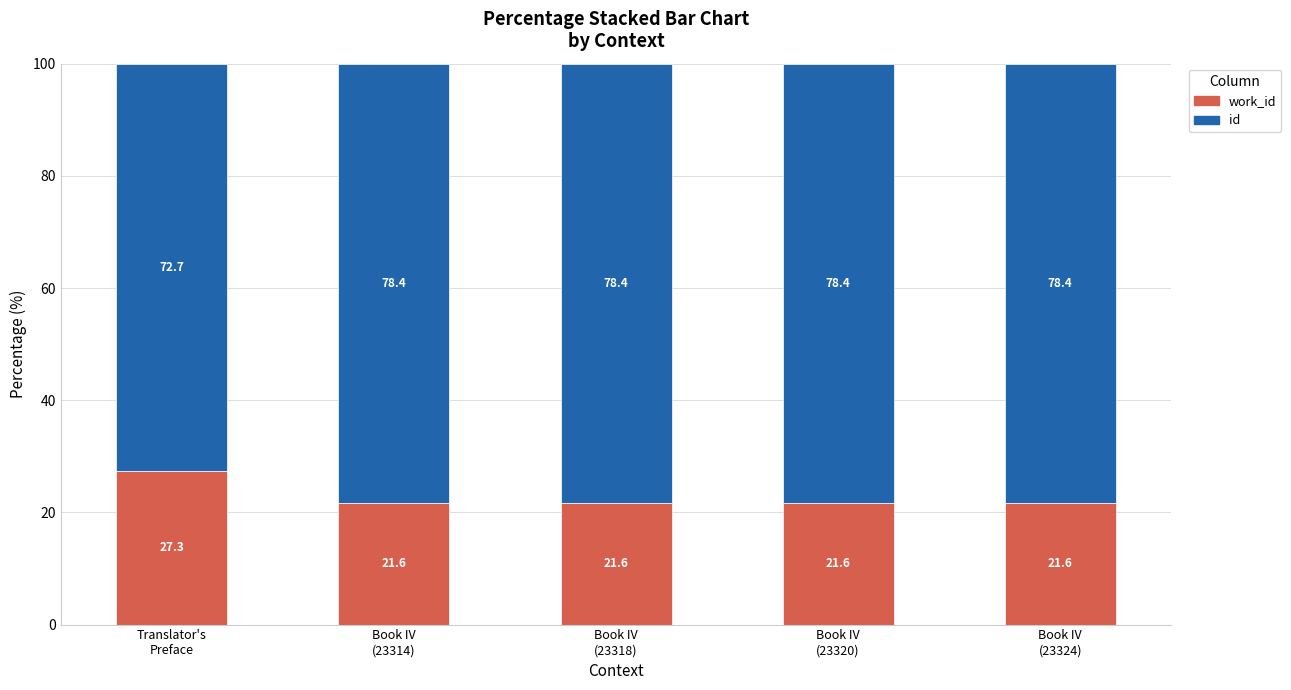

How many data points does each series have?

5